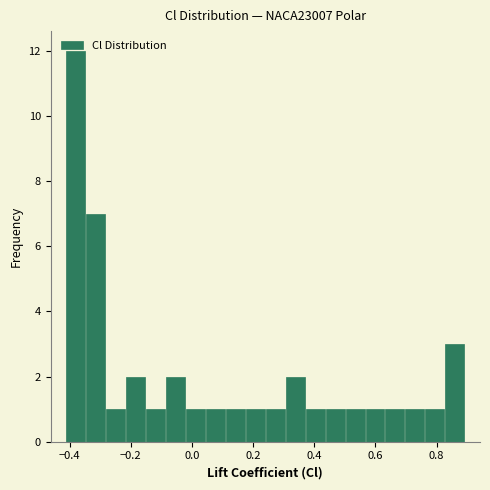

Around what value on the x-axis is the tallest bar? Give the approximate position of its centre, as read against the axis.

-0.38